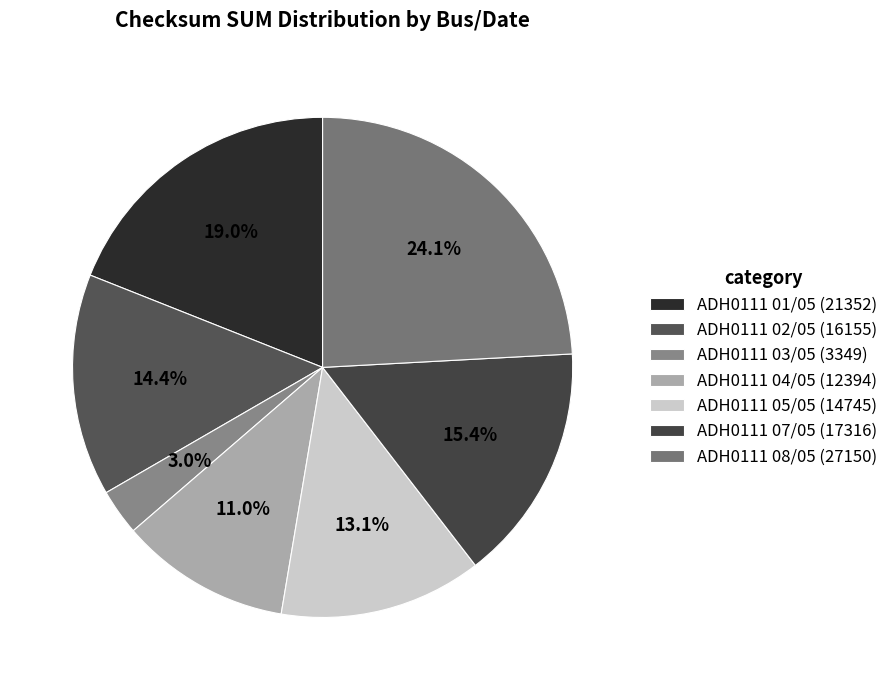

Count the number of slices in the pie.

7